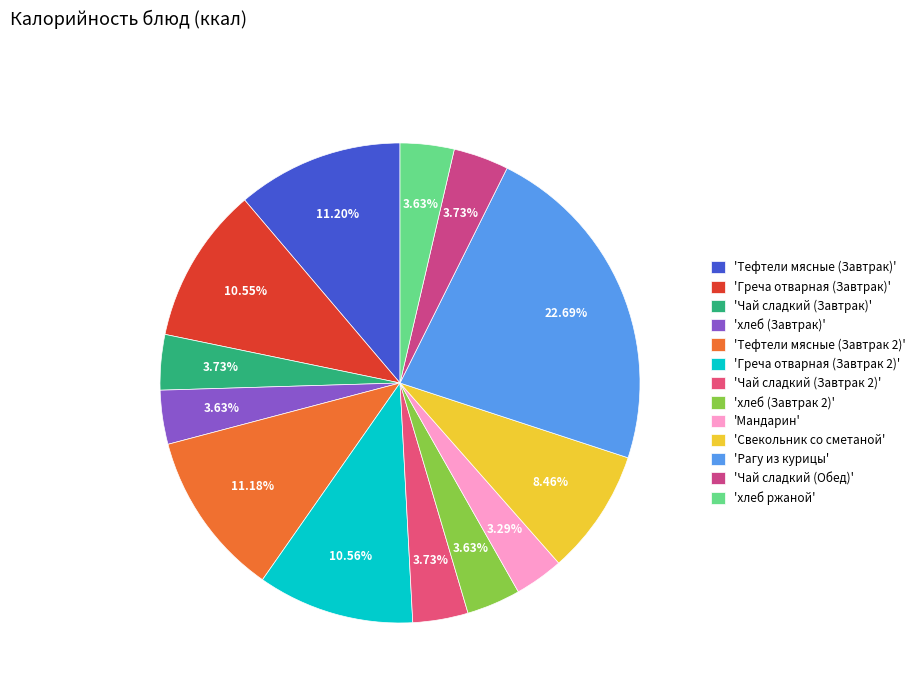

Rank the categories by value from highest to lowest.

Рагу из курицы, Тефтели мясные (Завтрак), Тефтели мясные (Завтрак 2), Греча отварная (Завтрак 2), Греча отварная (Завтрак), Свекольник со сметаной, Чай сладкий (Завтрак), Чай сладкий (Завтрак 2), Чай сладкий (Обед), хлеб (Завтрак), хлеб (Завтрак 2), хлеб ржаной, Мандарин